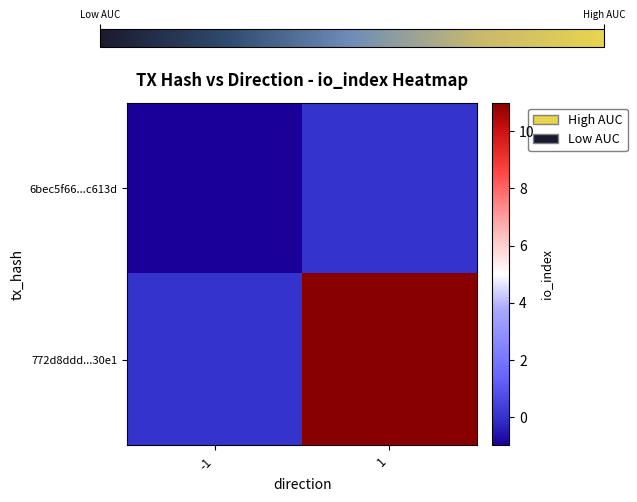

Reading left to right, list all the values displayed in this chart.

6bec5f66...c613d: -1=-1	1=0
772d8ddd...30e1: -1=0	1=11